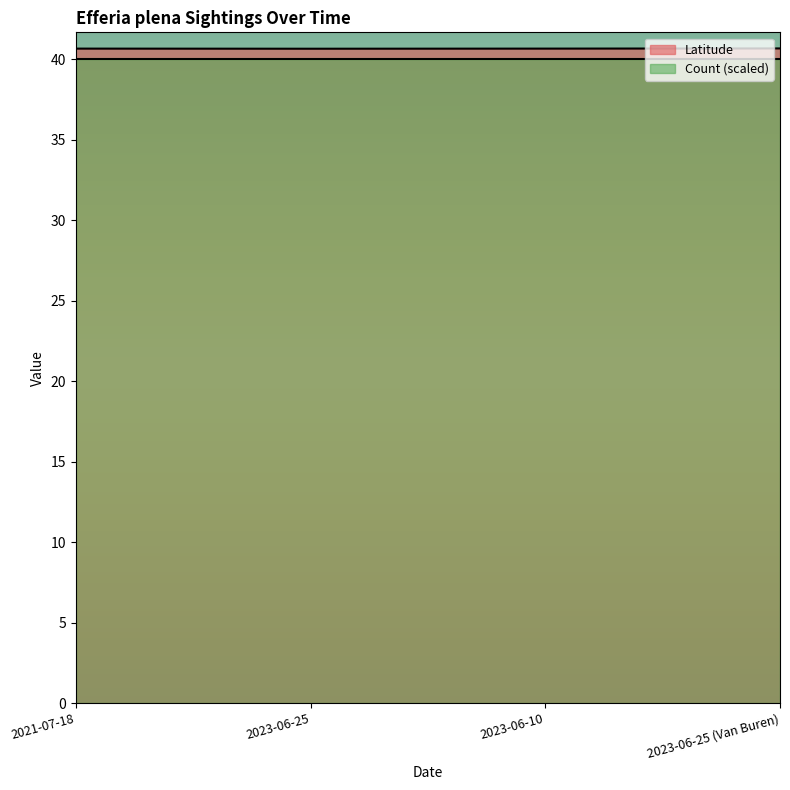

What is the minimum value shown in the chart?

40.0